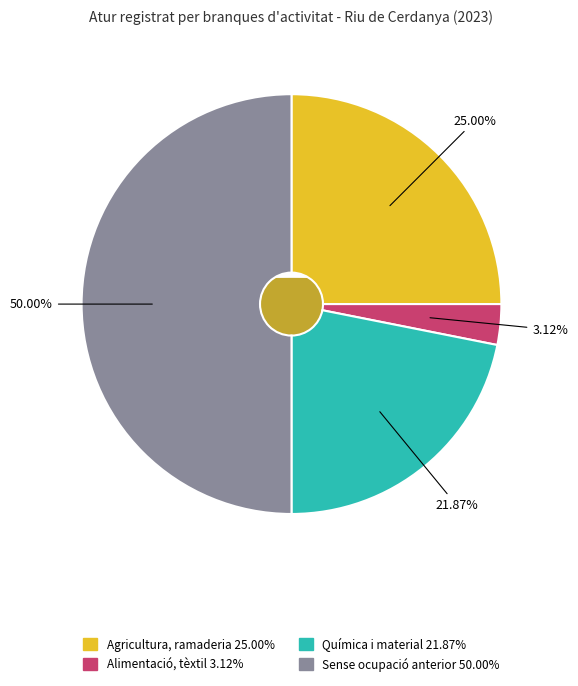

Which slice is the largest?

Sense ocupació anterior